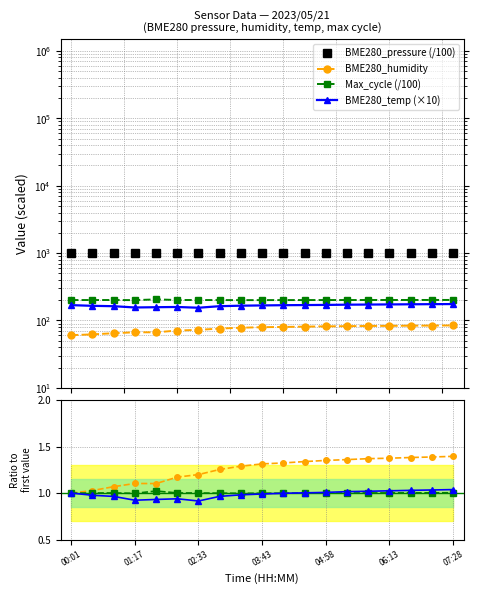

How many interior local valleys does the BME280_humidity series have?

1